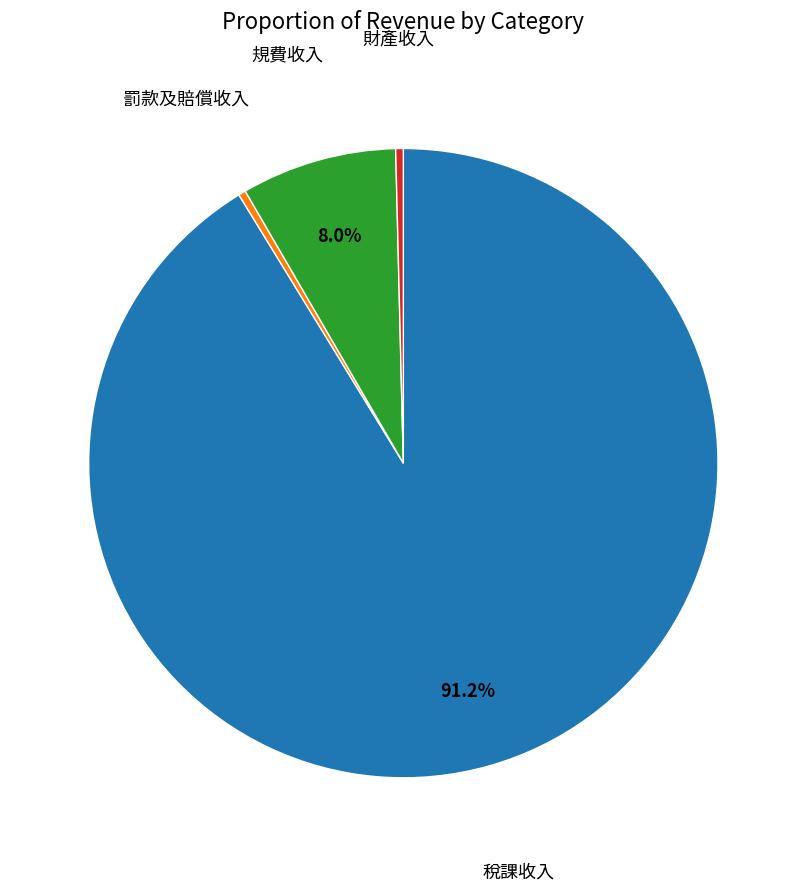

Is there any slice that represents more than half of the pie?

Yes